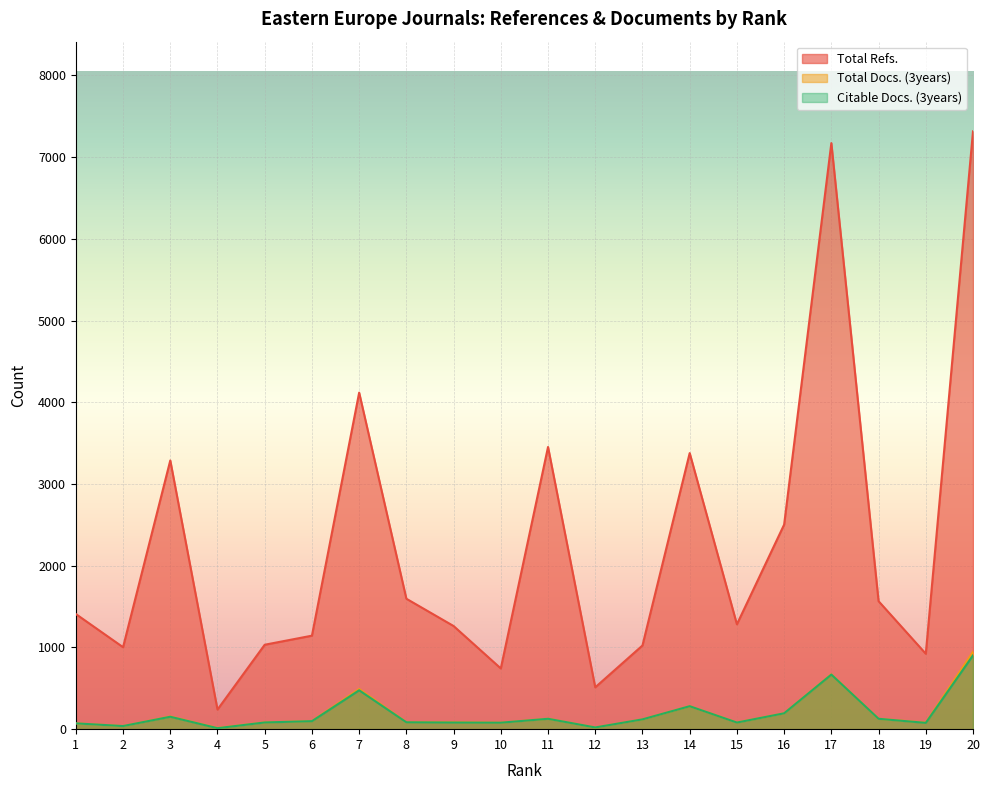

True or false: Citable Docs. (3years) and Total Docs. (3years) intersect in this chart.

False